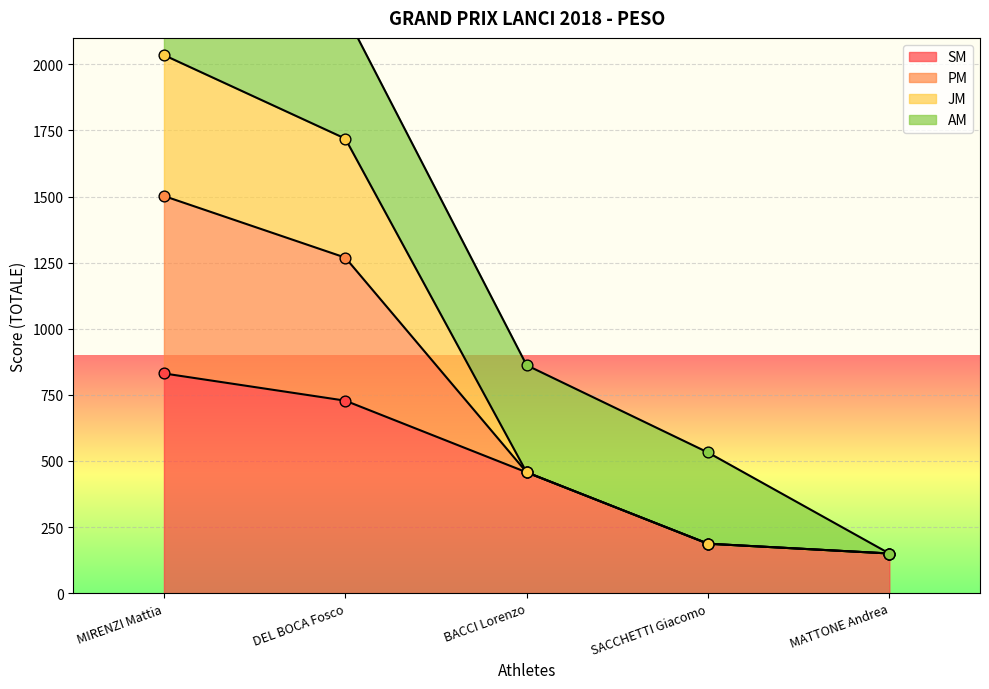

Is it true that SM equals 306 at SACCHETTI Giacomo?

False